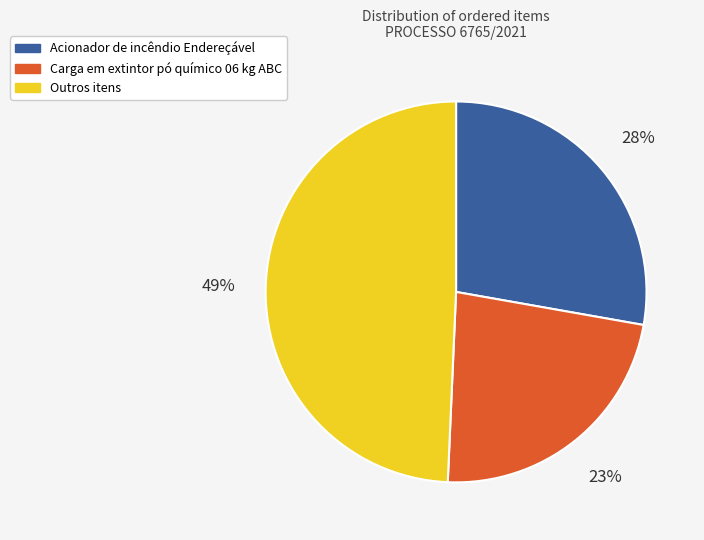

How many slices are in this pie chart?

3